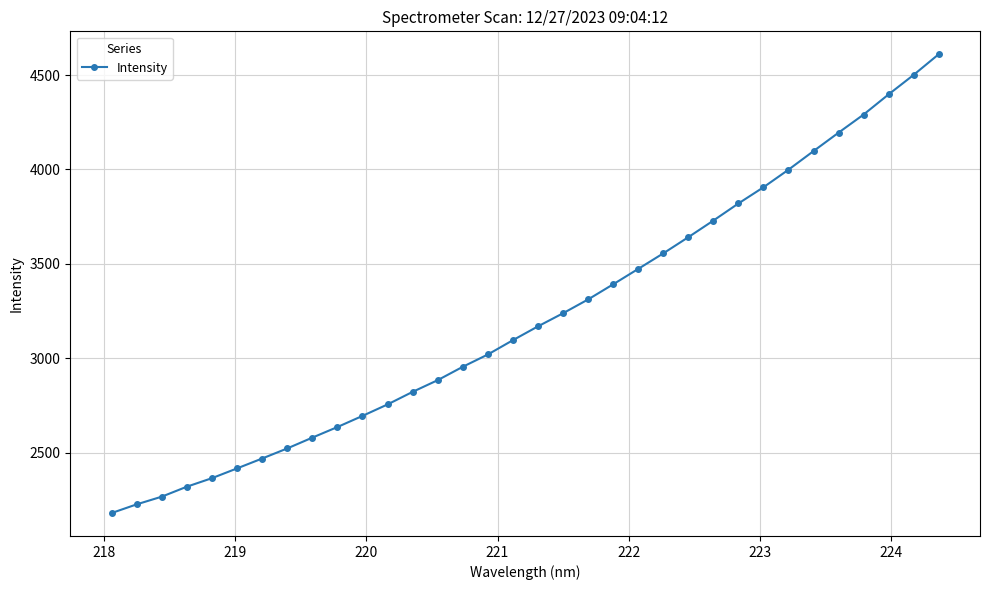

What is the sum of all values?

109545.2